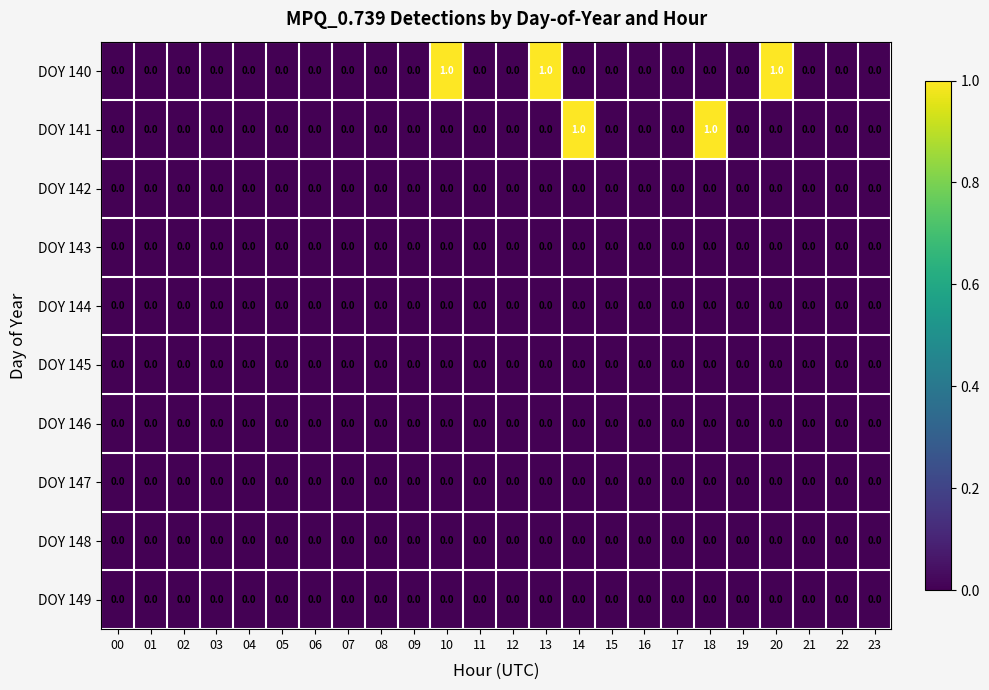

True or false: DOY 144 has a value of 0 at 00.

True